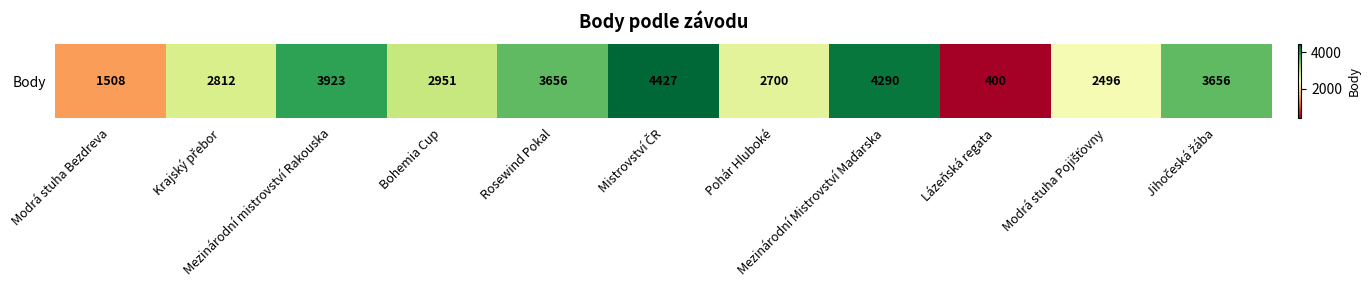

At which label is the value closest to 2413?

Modrá stuha Pojišťovny